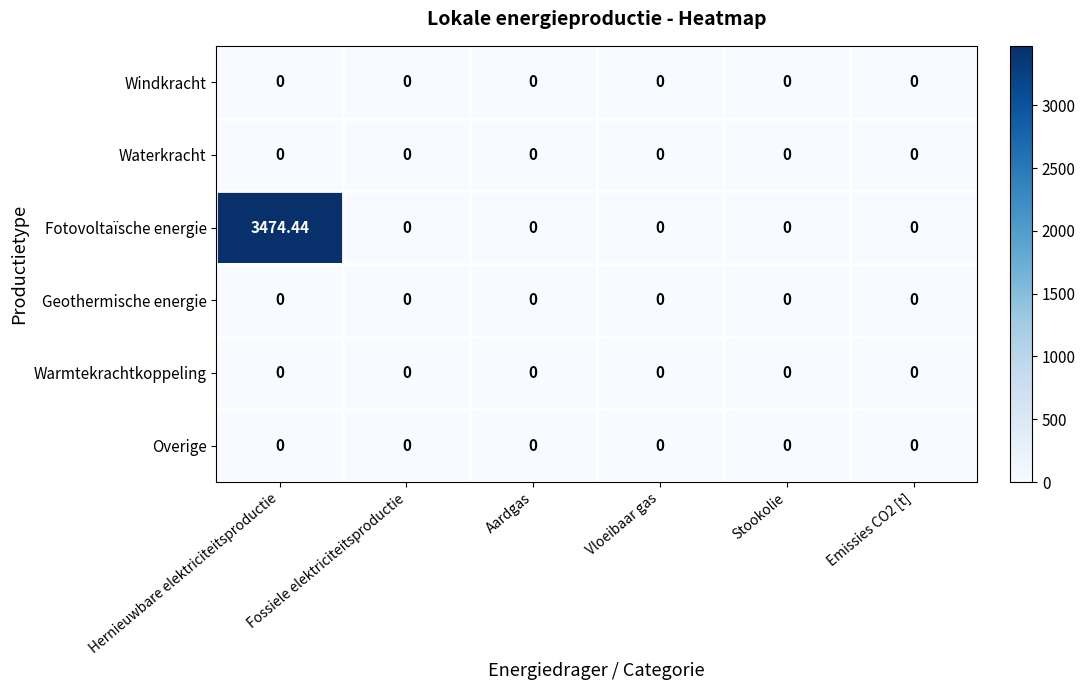

Which series has the largest total across all categories?

Fotovoltaïsche energie